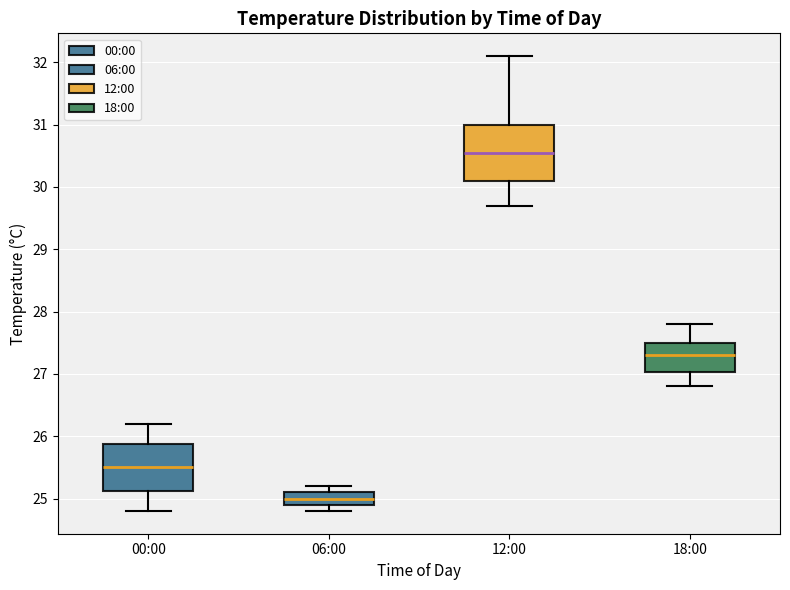

Reading left to right, read every box against the y-axis: the position of its median line, the range the box covers, and the ends of its whiskers. The values are not printed on the chart, so give them approximately, as read against the axis.

00:00: median 25.5, box 25.1 to 25.9, whiskers 24.8 to 26.2
06:00: median 25.0, box 24.9 to 25.1, whiskers 24.8 to 25.2
12:00: median 30.6, box 30.1 to 31.0, whiskers 29.7 to 32.1
18:00: median 27.3, box 27.0 to 27.5, whiskers 26.8 to 27.8